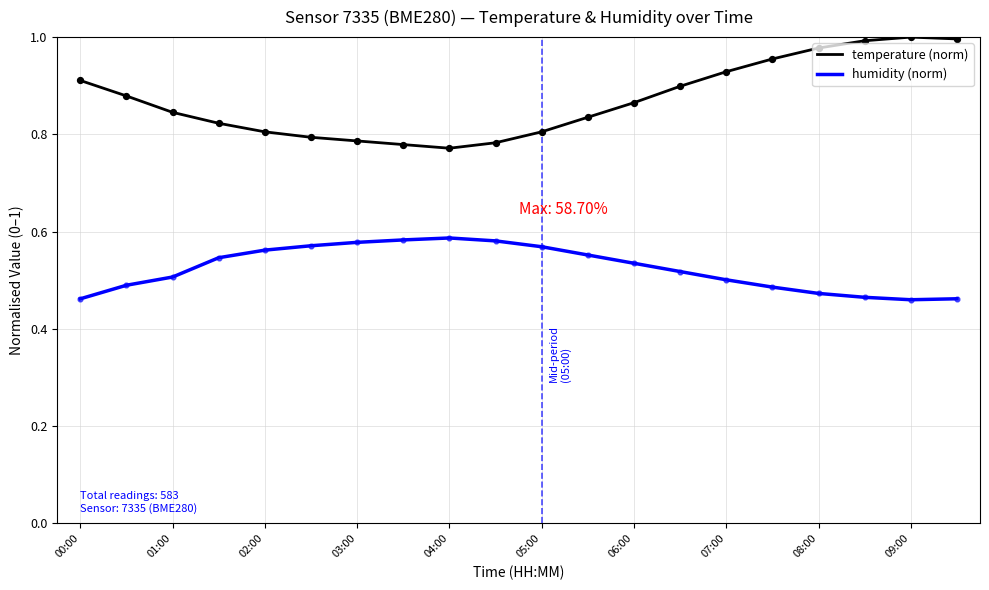

Which series has the largest total across all categories?

temperature (norm)